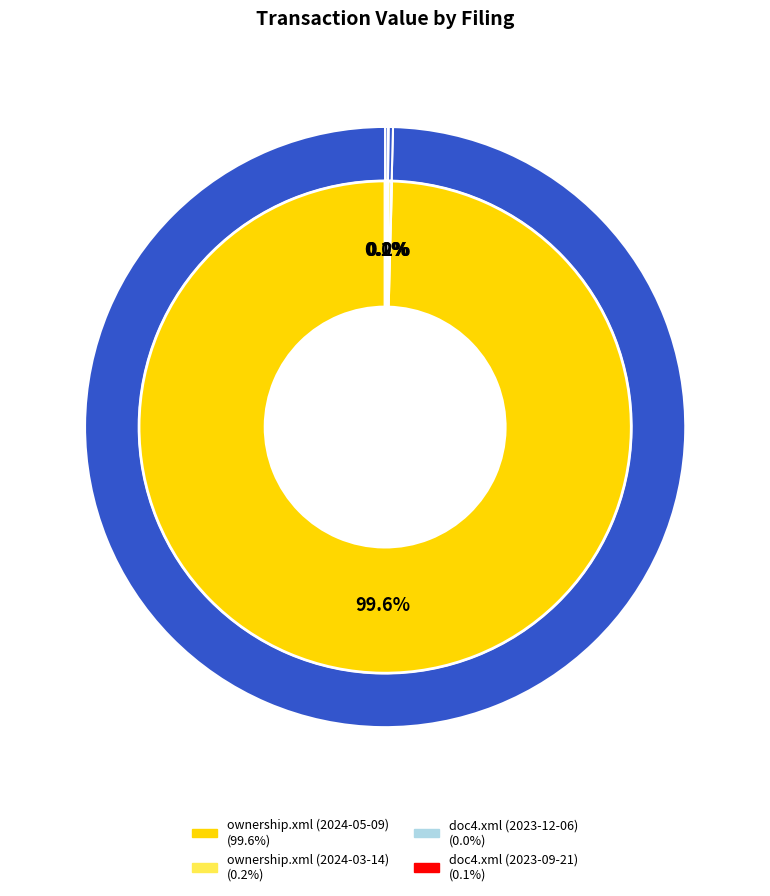

True or false: doc4.xml (2023-12) accounts for 0% of the total.

True